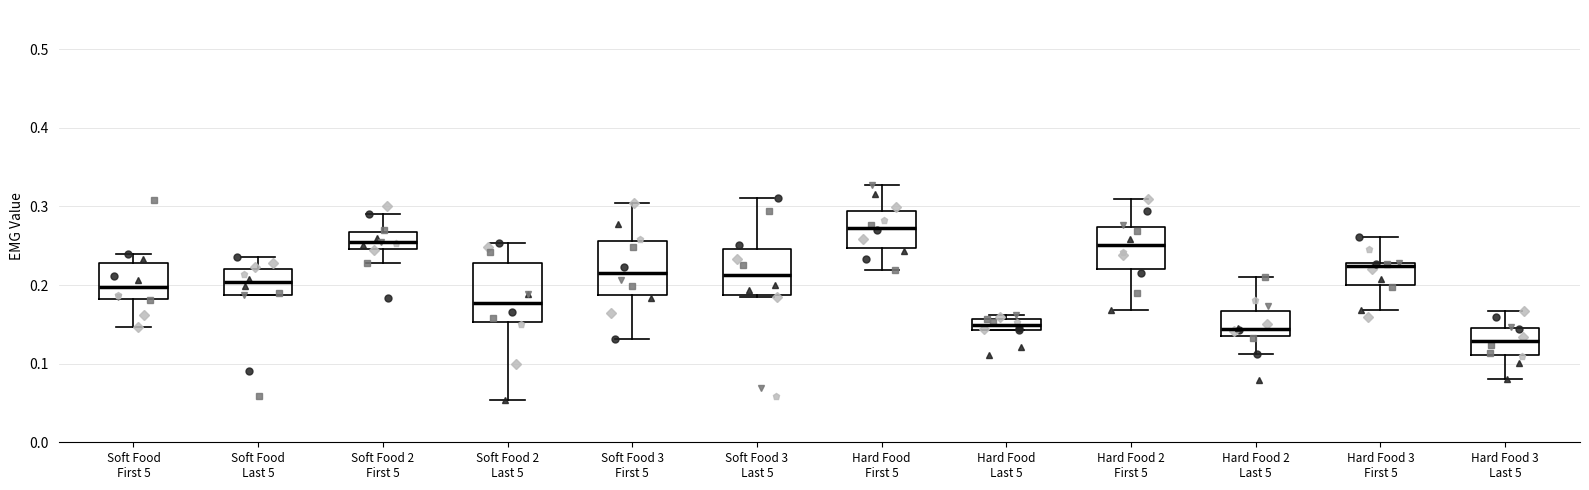

Which box's median line is the highest?

Hard Food First 5